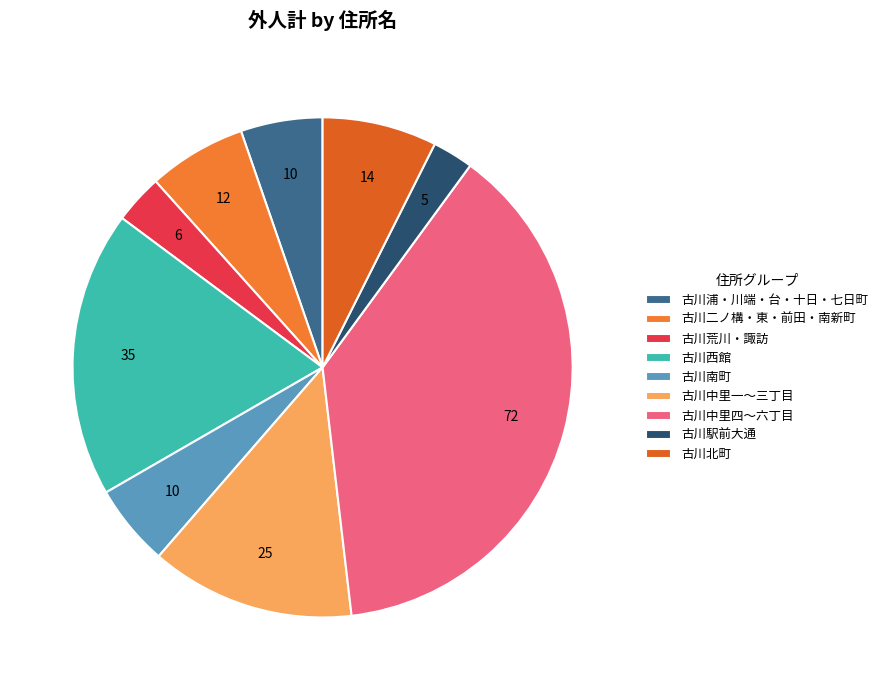

Which slice is the largest?

古川中里四〜六丁目